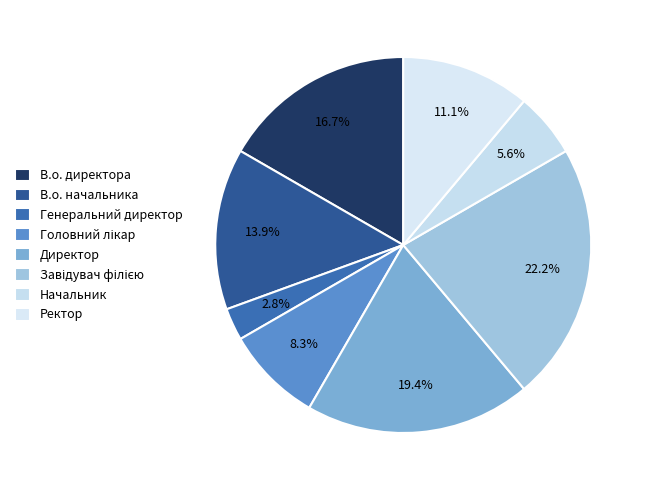

What percentage is the Ректор slice, to the nearest percent?

11%